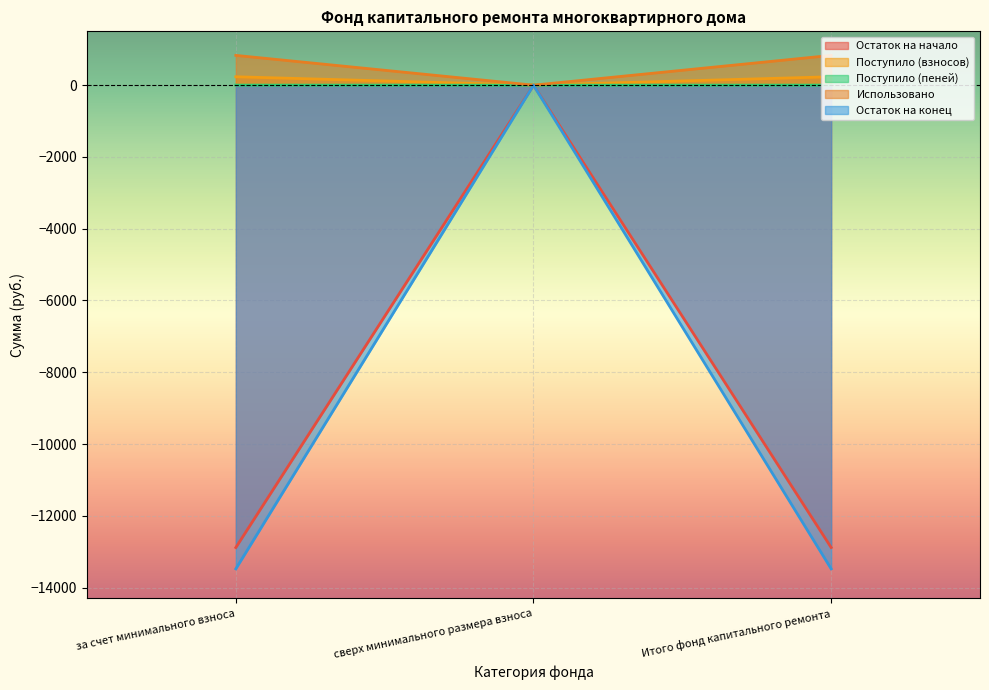

The Использовано series shows 829.7 at за счет минимального взноса. True or false?

True